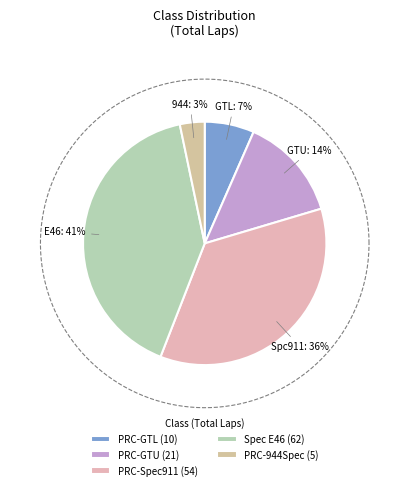

Is there a majority slice in this chart?

No